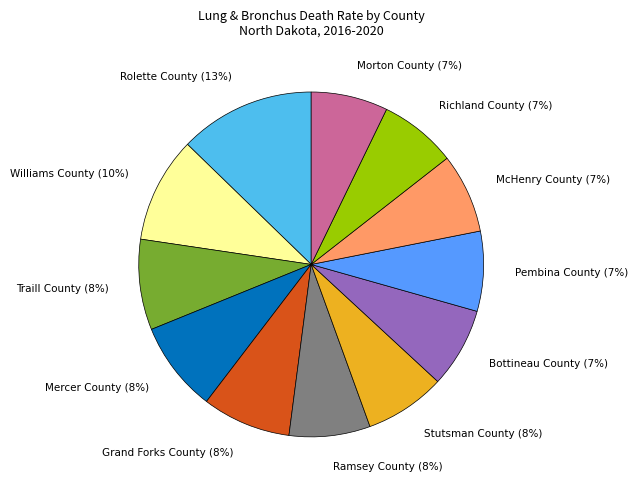

Which category has the biggest portion of the pie?

Rolette County